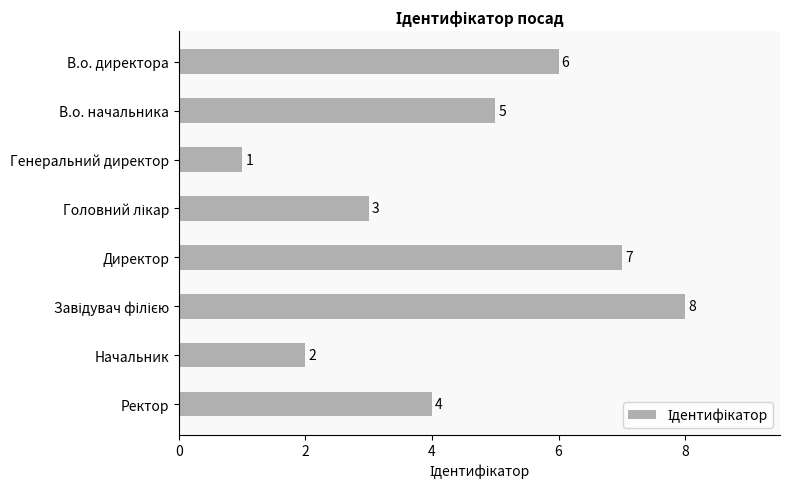

True or false: the data shows 4 at Ректор.

True